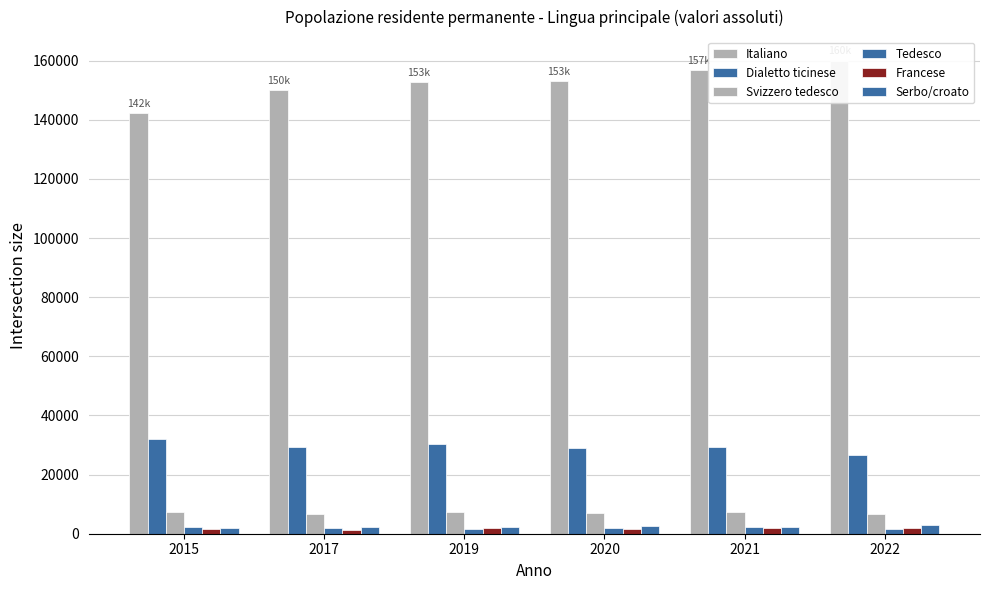

What is the sum of the Italiano values at 2019 and 2015?

295031.5